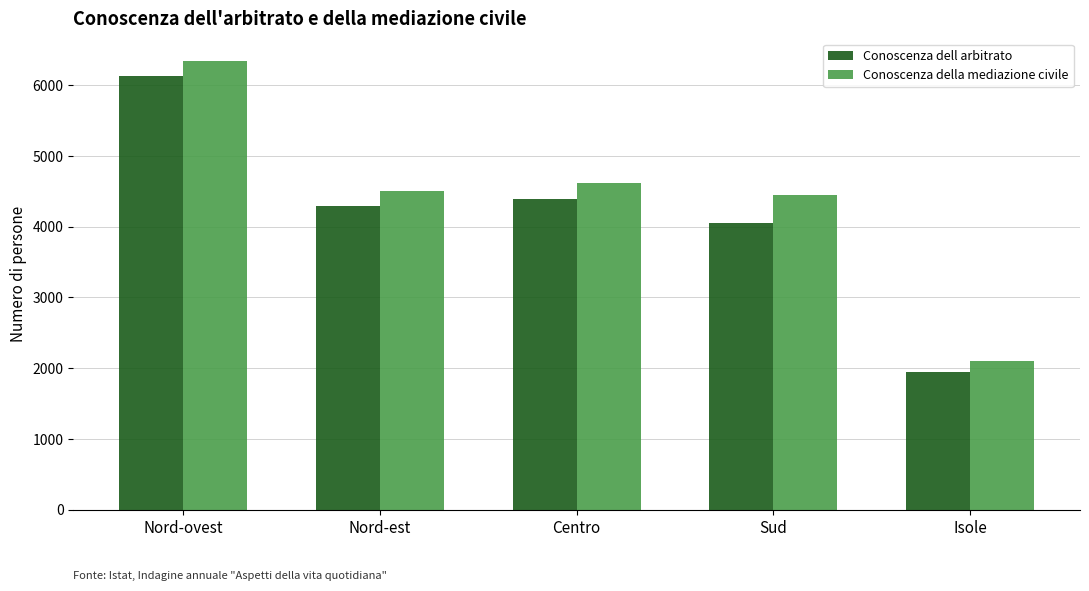

How many distinct data groups are displayed?

2